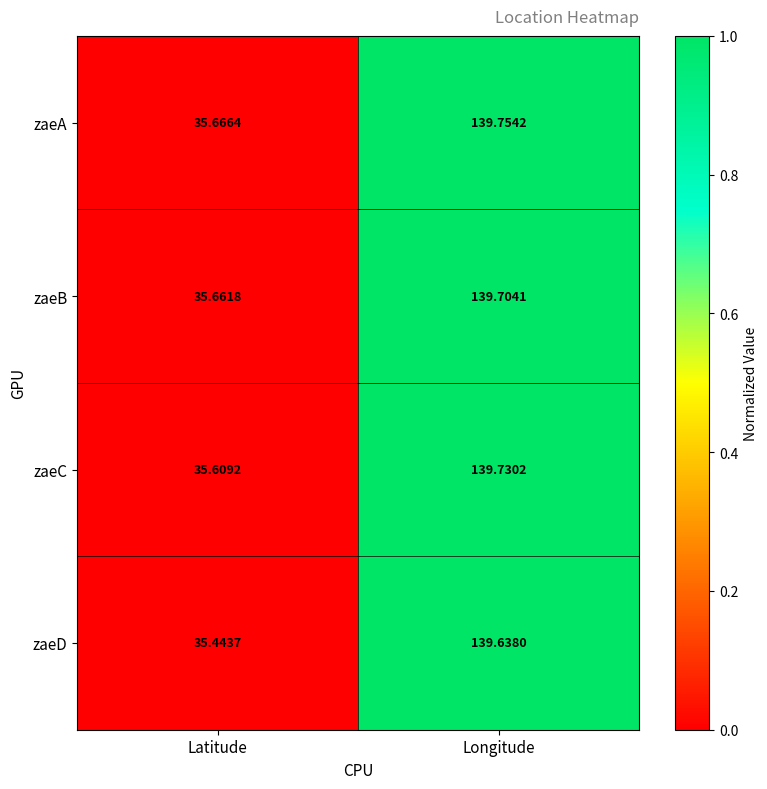

At which category is the sum across all series the highest?

Longitude